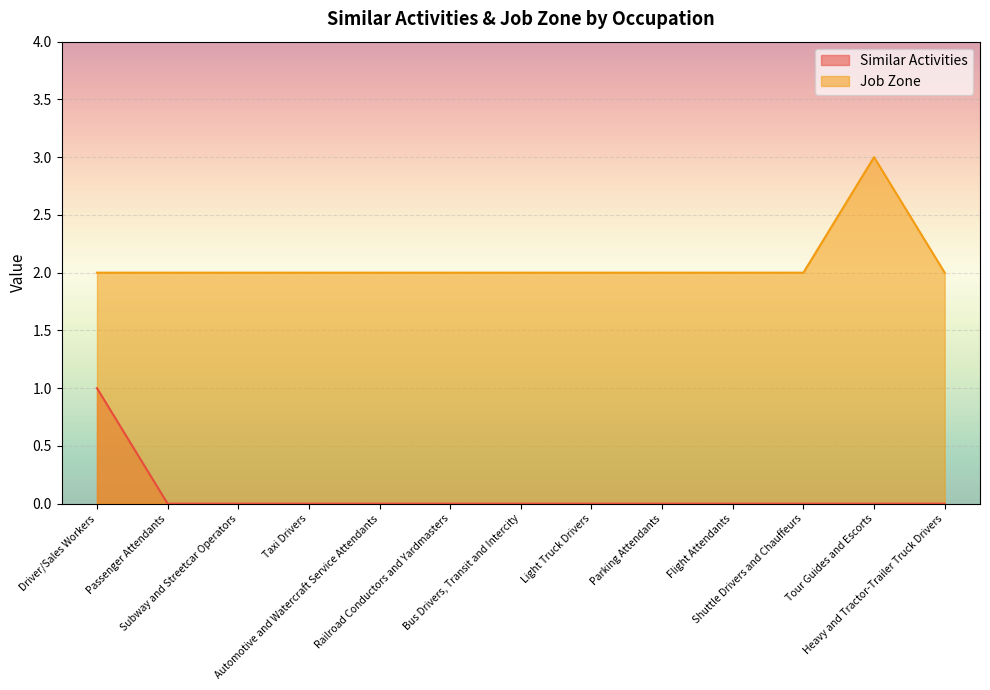

True or false: Similar Activities has more than 0 points higher than both neighbors.

False